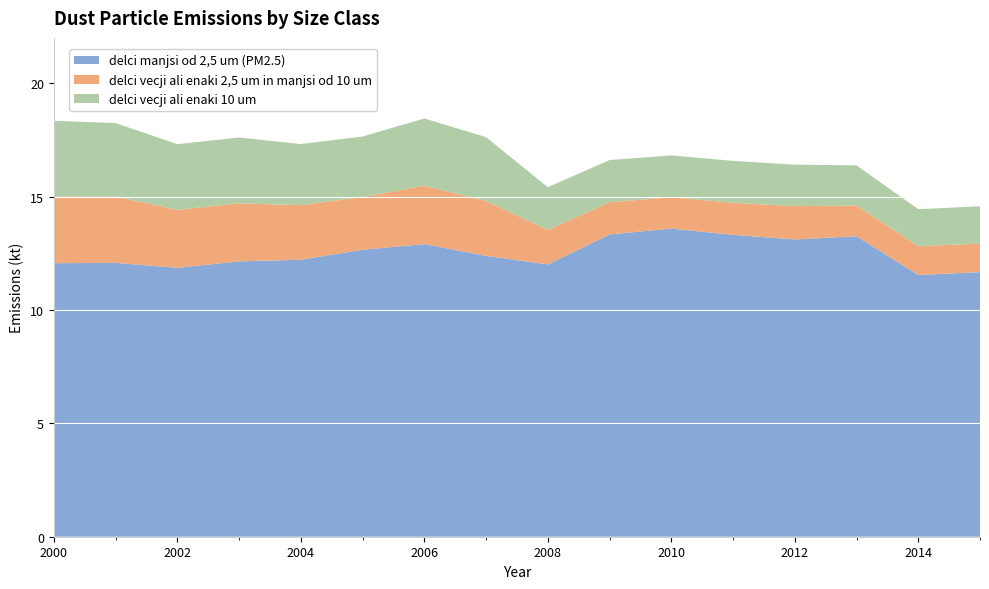

Reading left to right, what are all the values shown in this chart?

delci manjsi od 2,5 um (PM2.5): 2000=12.1	2001=12.1	2002=11.9	2003=12.1	2004=12.2	2005=12.7	2006=12.9	2007=12.4	2008=12.0	2009=13.3	2010=13.6	2011=13.3	2012=13.1	2013=13.3	2014=11.5	2015=11.7
delci vecji ali enaki 2,5 um in manjsi od 10 um: 2000=3.0	2001=2.9	2002=2.6	2003=2.6	2004=2.4	2005=2.3	2006=2.6	2007=2.4	2008=1.5	2009=1.4	2010=1.4	2011=1.4	2012=1.5	2013=1.4	2014=1.3	2015=1.3
delci vecji ali enaki 10 um: 2000=3.3	2001=3.2	2002=2.9	2003=2.9	2004=2.7	2005=2.7	2006=3.0	2007=2.8	2008=1.9	2009=1.9	2010=1.8	2011=1.8	2012=1.8	2013=1.8	2014=1.6	2015=1.6